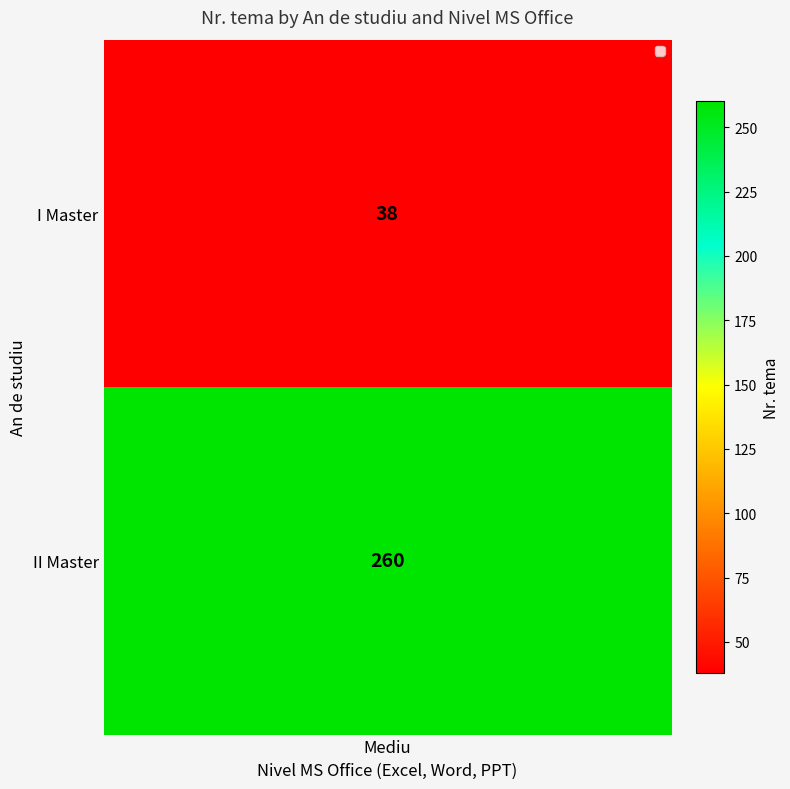

What is the sum of all values?

298